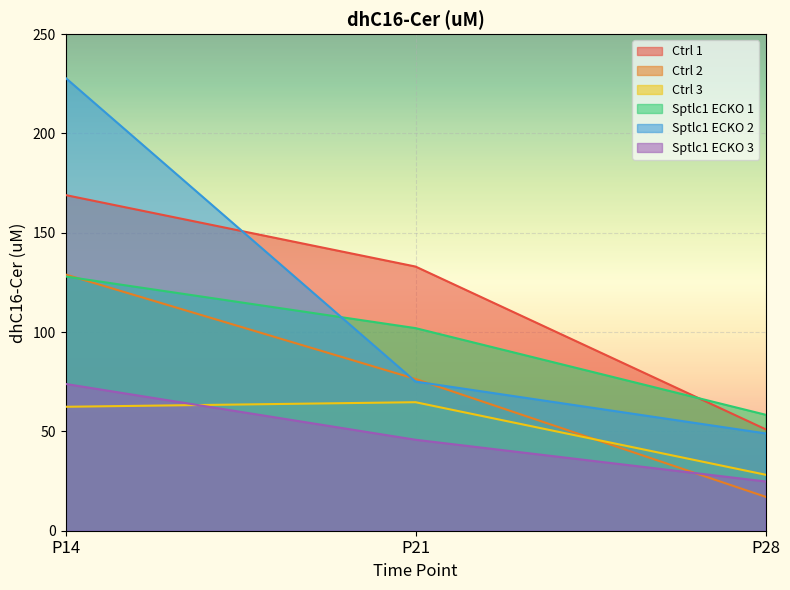

Reading right to left, transcribe all the data shown in this chart.

Ctrl 1: 51.1	133.0	169.0
Ctrl 2: 17.1	76.4	129.0
Ctrl 3: 28.2	64.7	62.4
Sptlc1 ECKO 1: 58.4	102.0	128.0
Sptlc1 ECKO 2: 49.0	75.1	228.0
Sptlc1 ECKO 3: 24.8	45.8	73.9